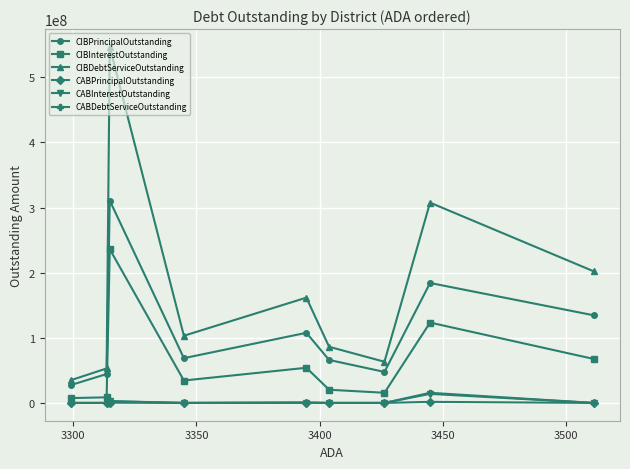

Which series has the widest spread of values?

CIBDebtServiceOutstanding